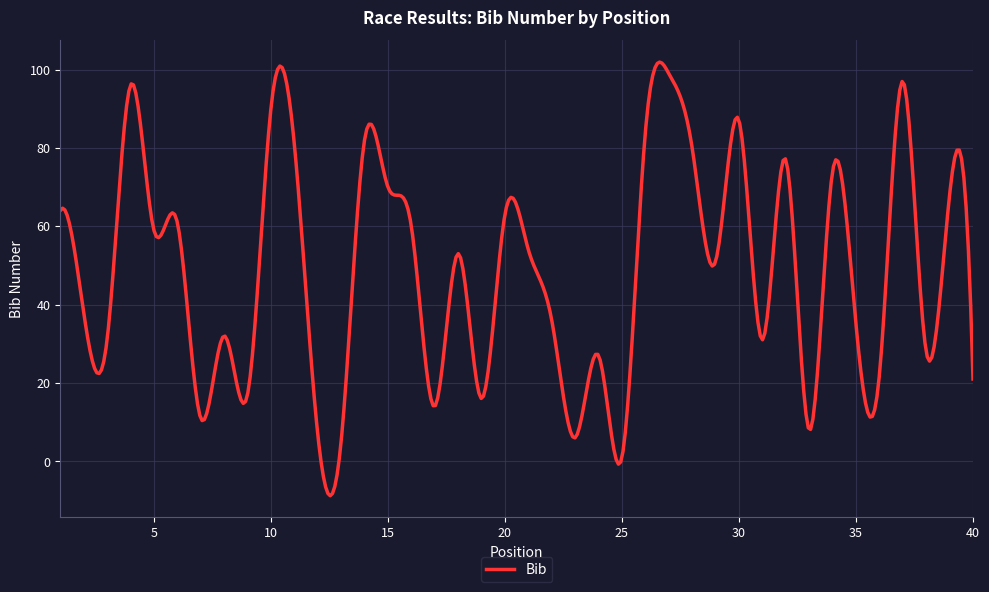

What is the greatest value displayed?

101.9